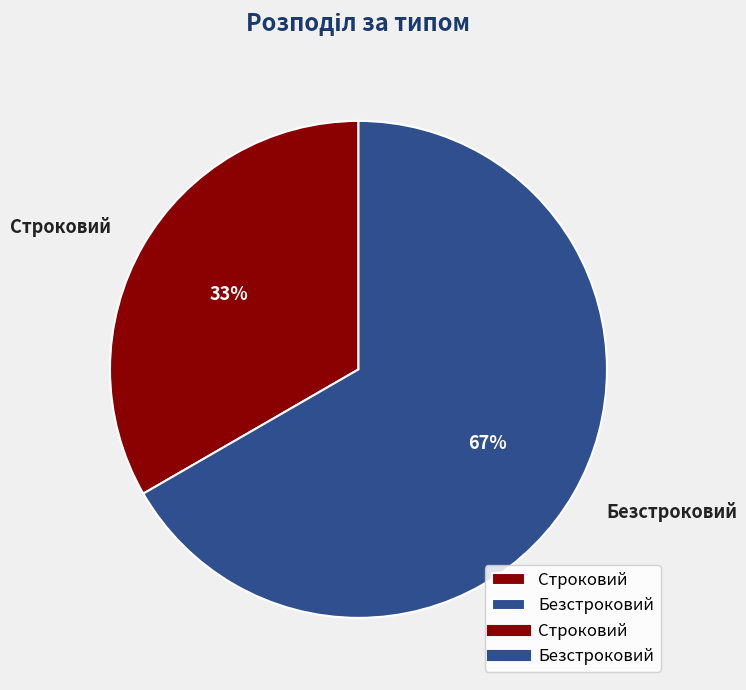

To the nearest percent, what is the combined percentage of Безстроковий and Строковий?

100%